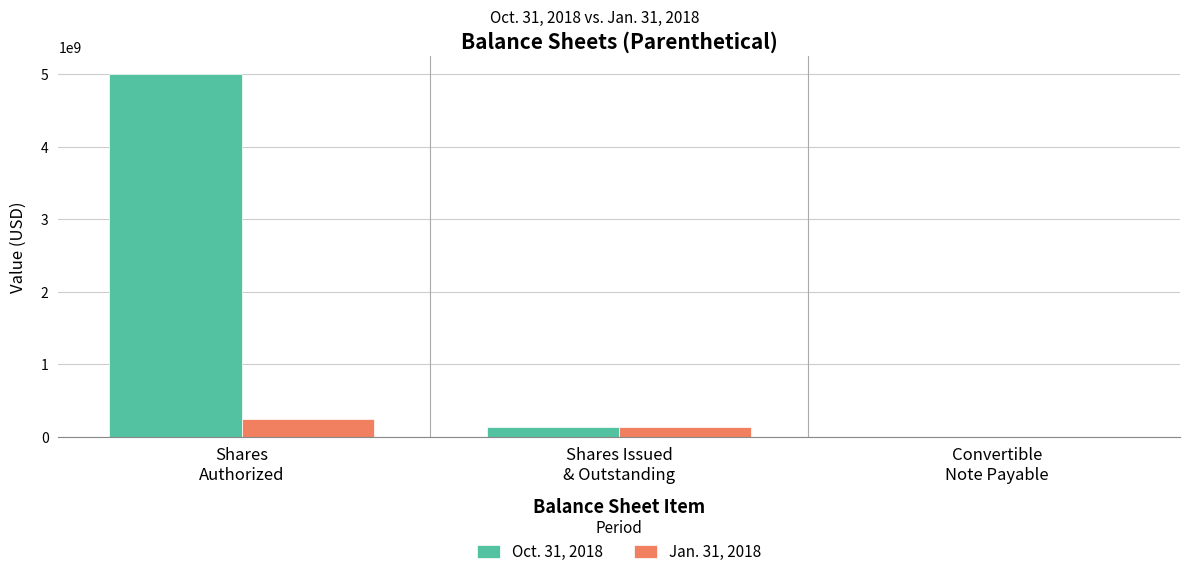

Which series has the largest total across all categories?

Oct. 31, 2018